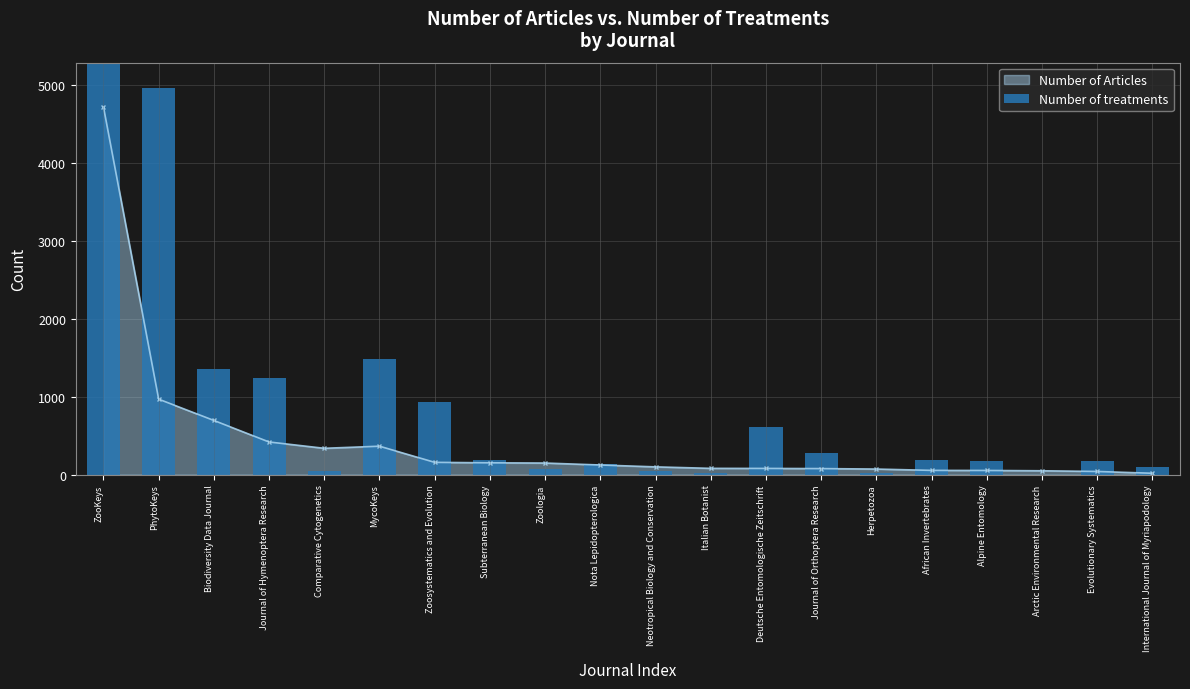

True or false: Number of Articles has a value of 149 at Zoologia.

True